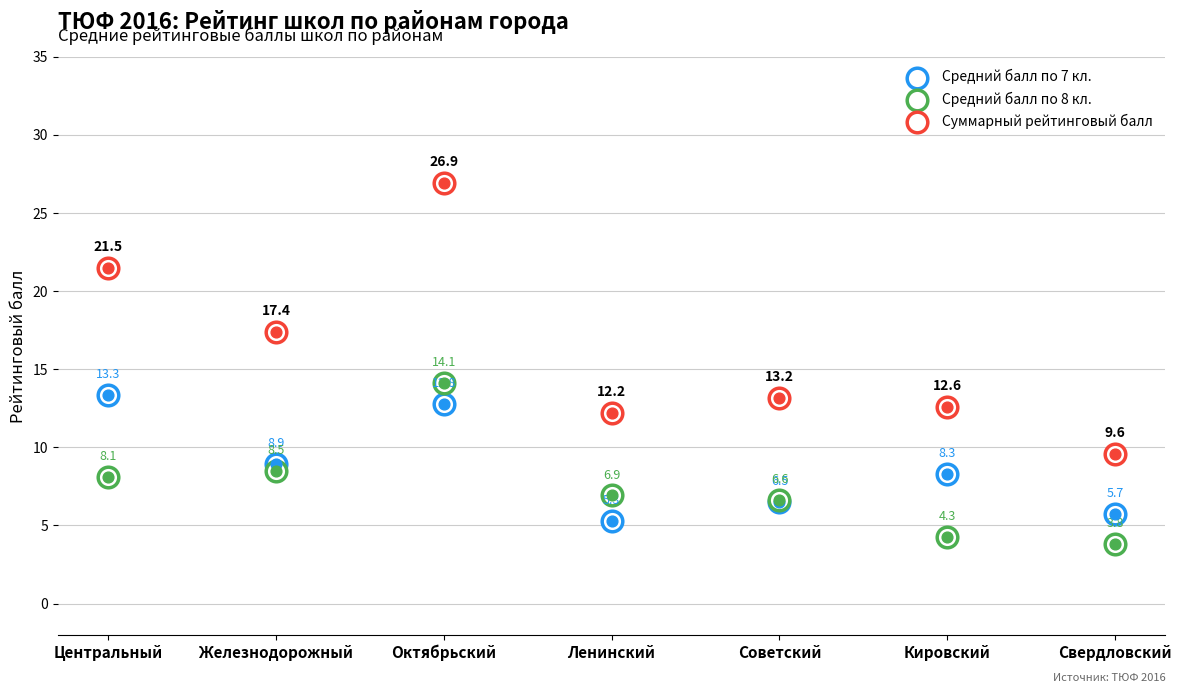

Which series has the largest total across all categories?

Суммарный рейтинговый балл